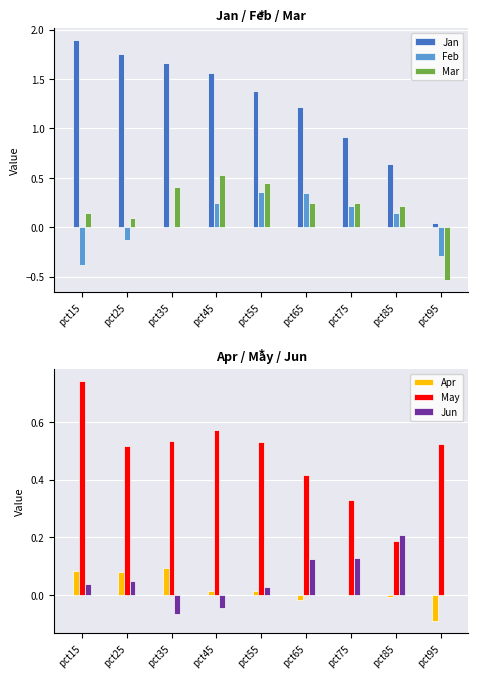

Where is Apr nearest to the value 0?

pct75